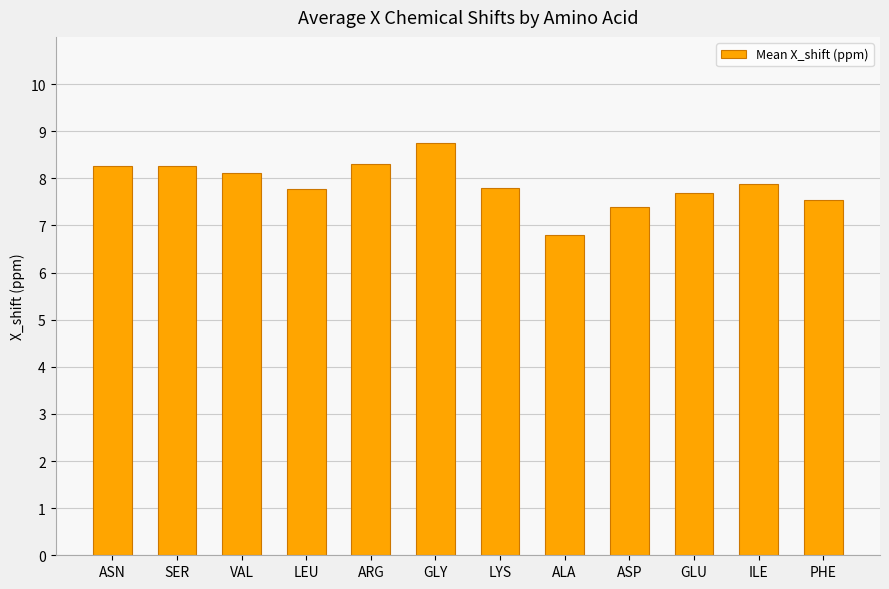

How many distinct data groups are displayed?

1